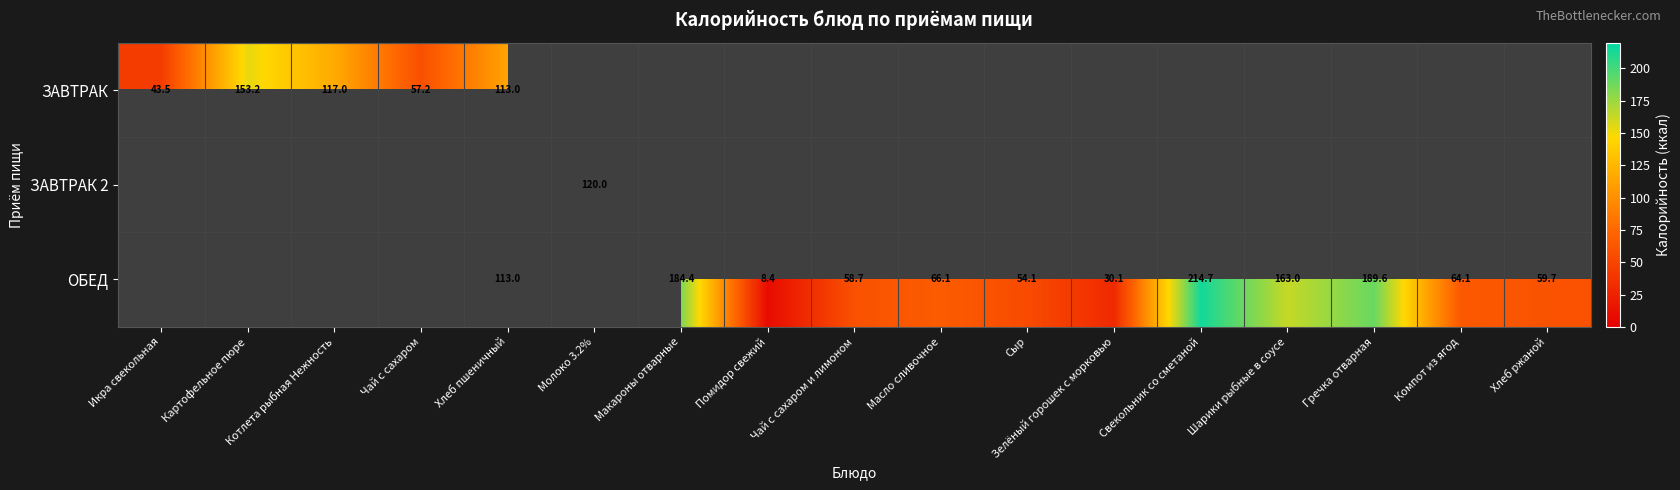

Count the number of categories in the chart.

17